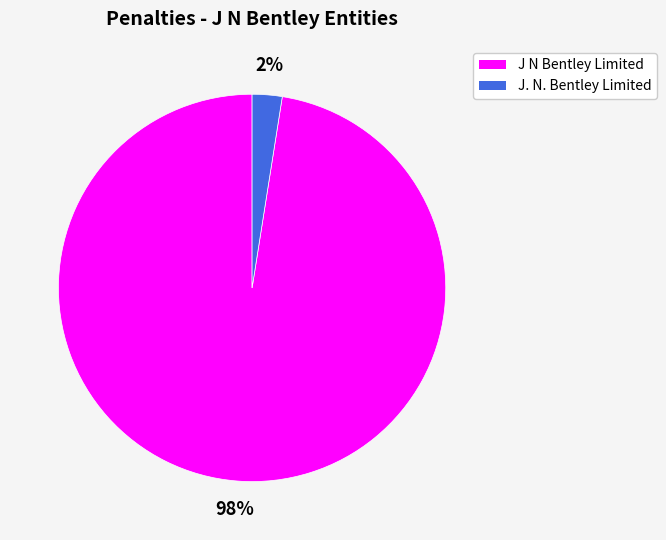

Rank the categories by value from lowest to highest.

J. N. Bentley Limited, J N Bentley Limited